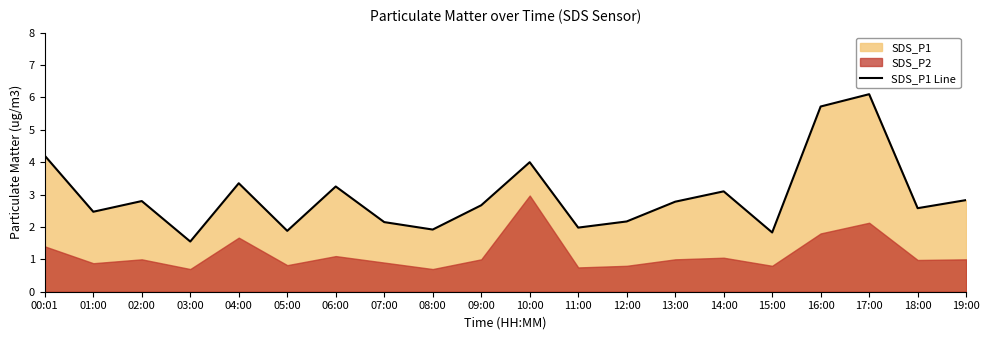

Where is the first local maximum?

02:00